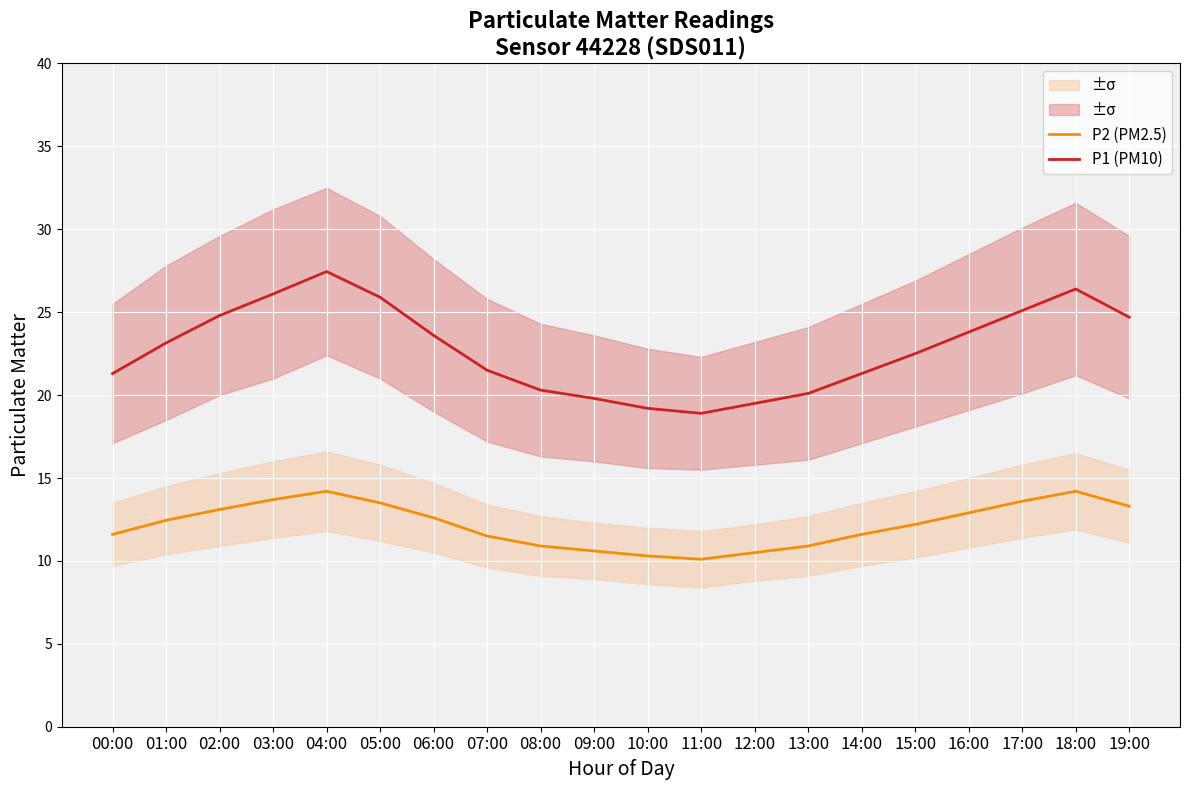

How many distinct data groups are displayed?

2